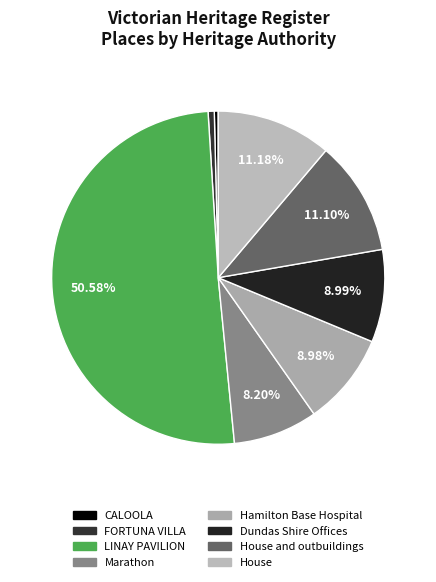

How many slices are in this pie chart?

8